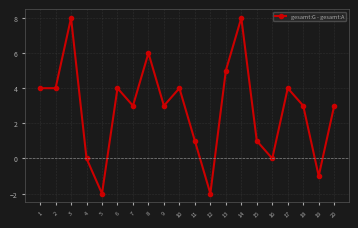

The chart shows a value of 4 at 1. True or false?

True